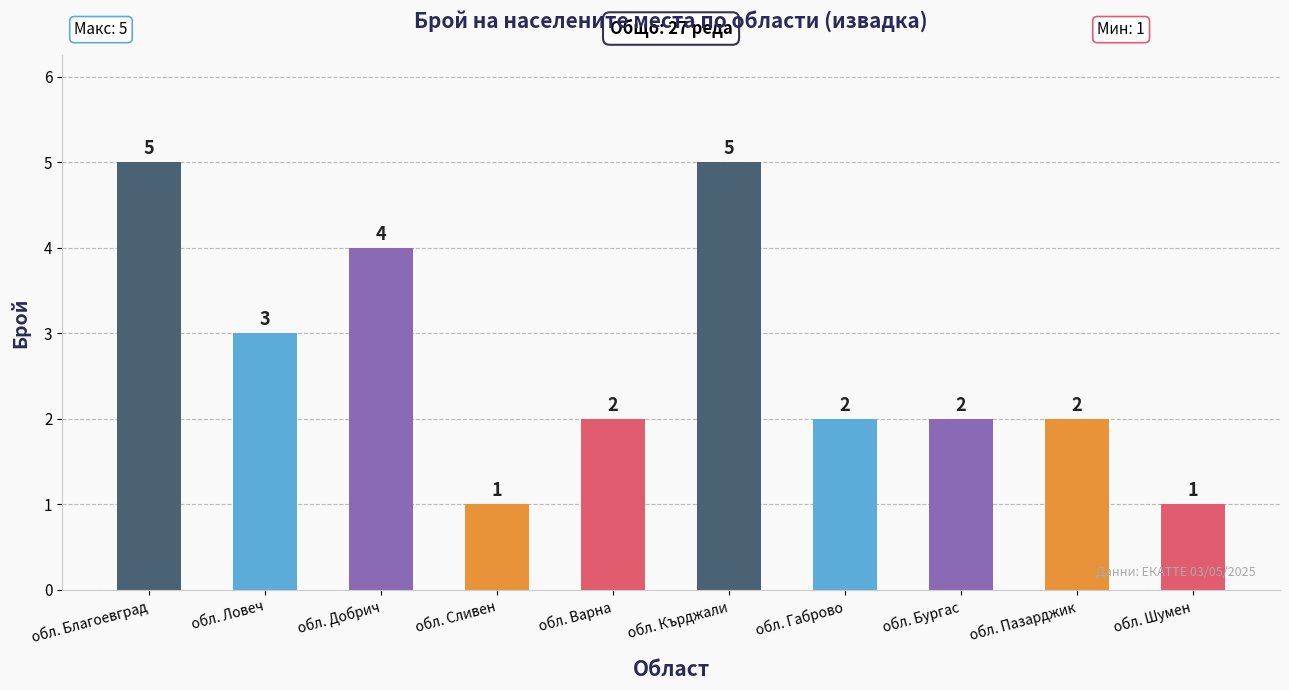

What is the average value?

3